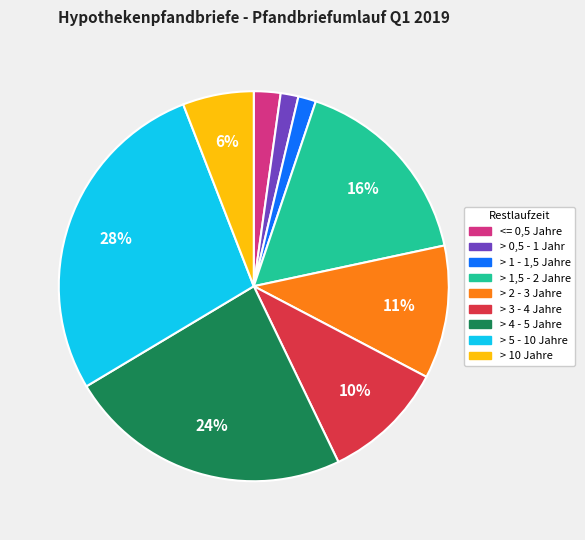

True or false: > 10 Jahre accounts for 6% of the total.

True